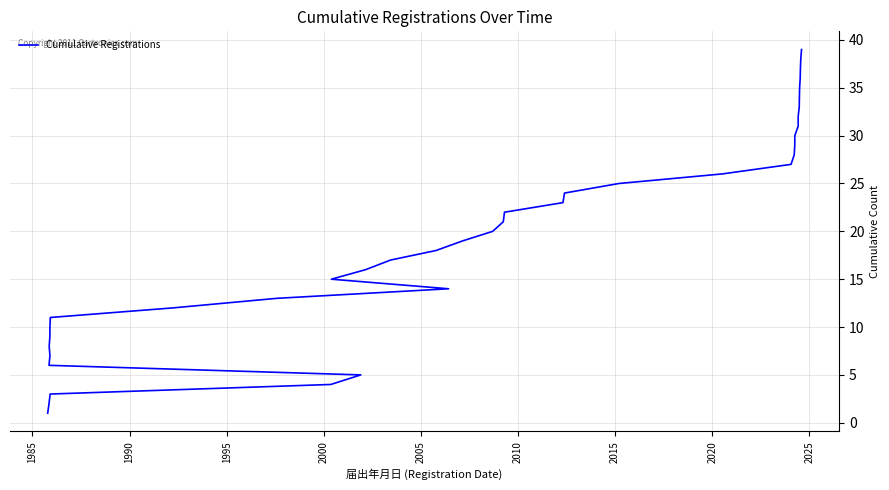

Is it true that the value at 29 is 12?

False